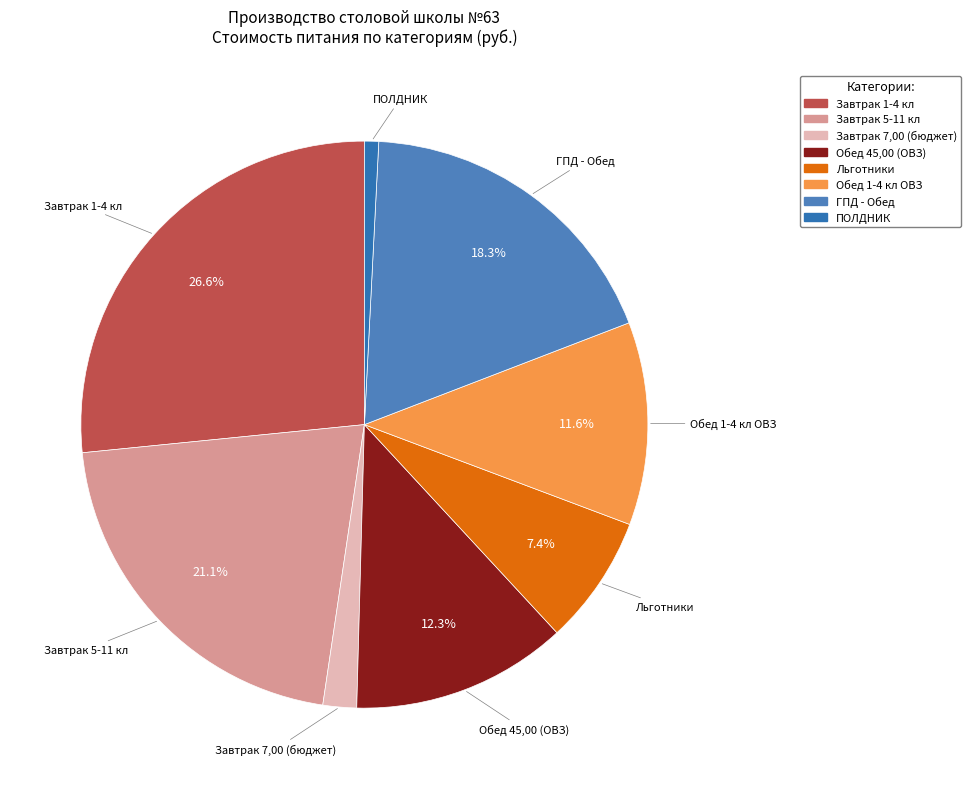

Is there any slice that represents more than half of the pie?

No